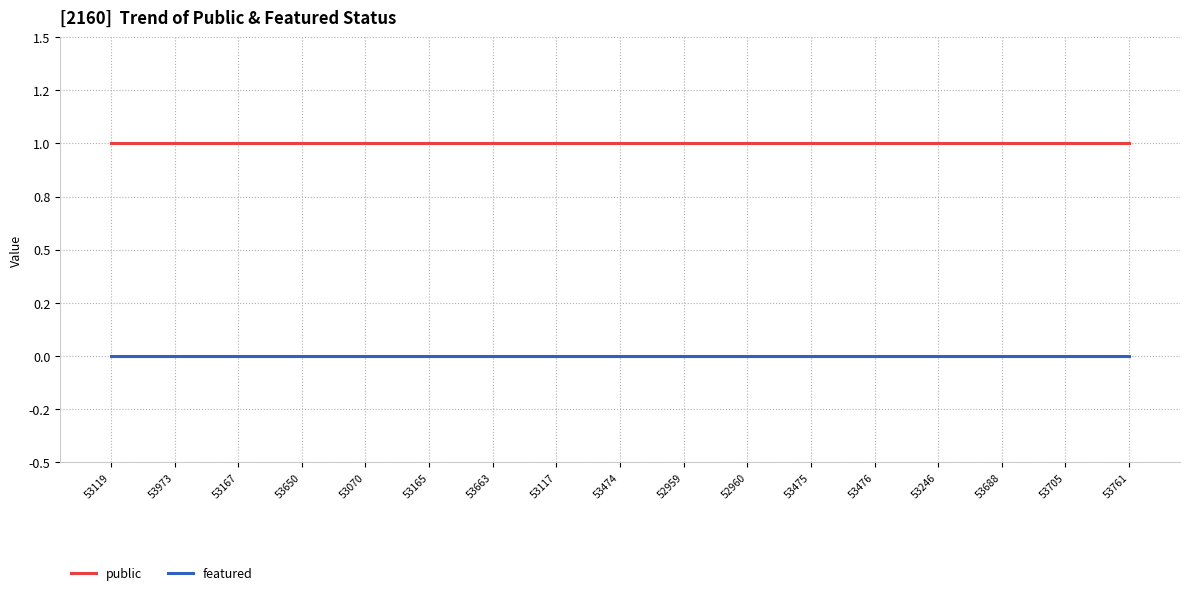

Does the chart have visible grid lines?

Yes